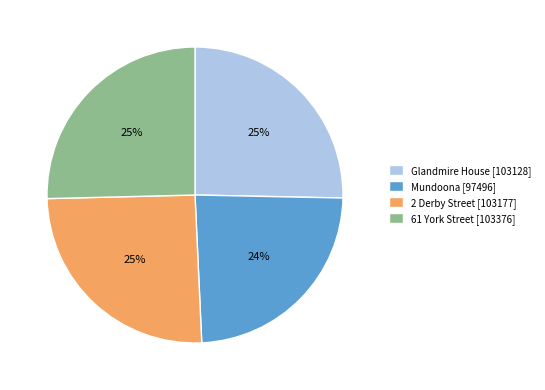

How many segments does this pie chart have?

4